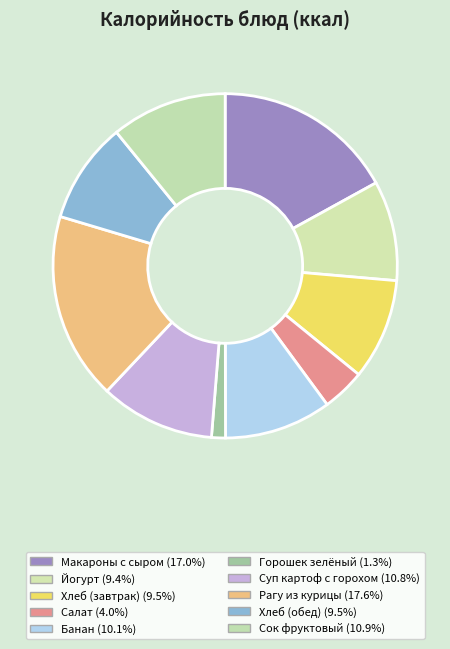

Which slice is the largest?

Рагу из курицы